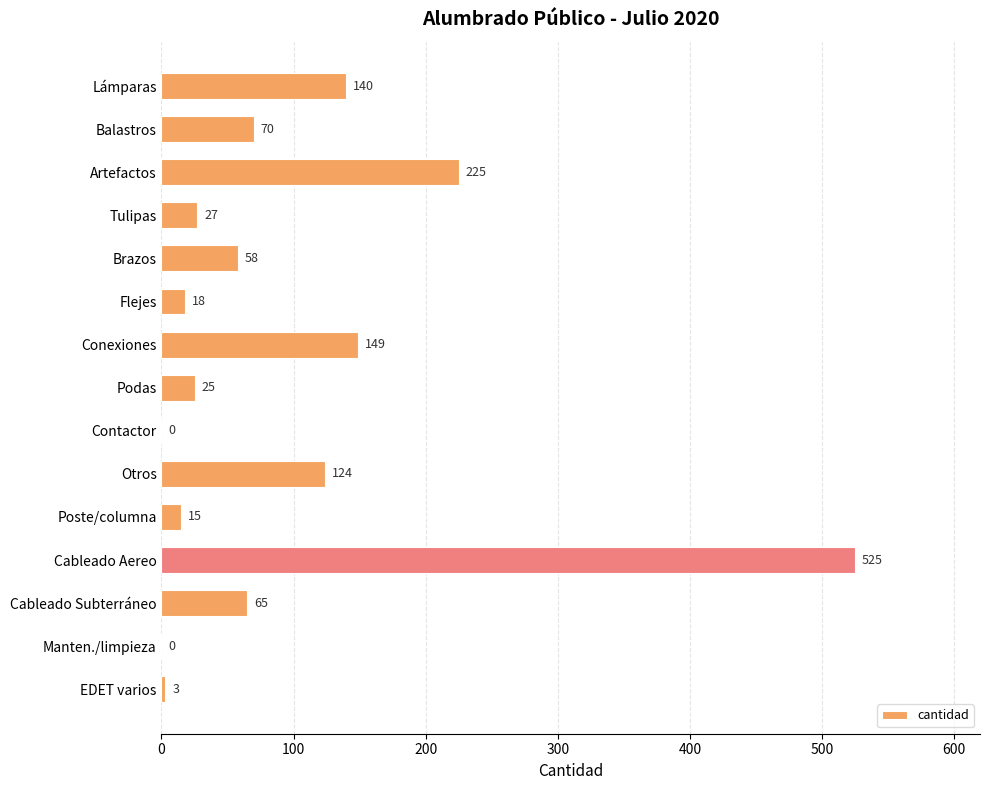

Reading top to bottom, transcribe all the data shown in this chart.

Lámparas=140	Balastros=70	Artefactos=225	Tulipas=27	Brazos=58	Flejes=18	Conexiones=149	Podas=25	Contactor=0	Otros=124	Poste/columna=15	Cableado Aereo=525	Cableado Subterráneo=65	Manten./limpieza=0	EDET varios=3